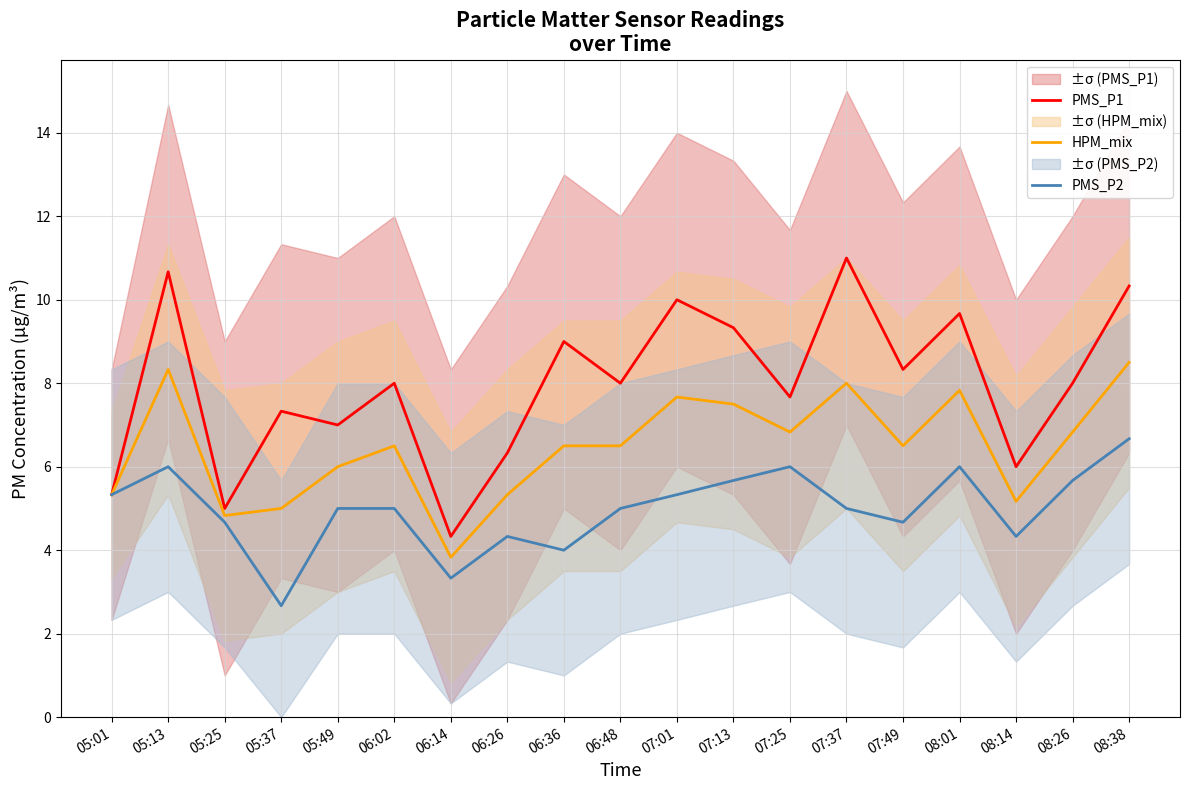

Rank the series at 05:25 from lowest to highest value.

PMS_P2, HPM_mix, PMS_P1